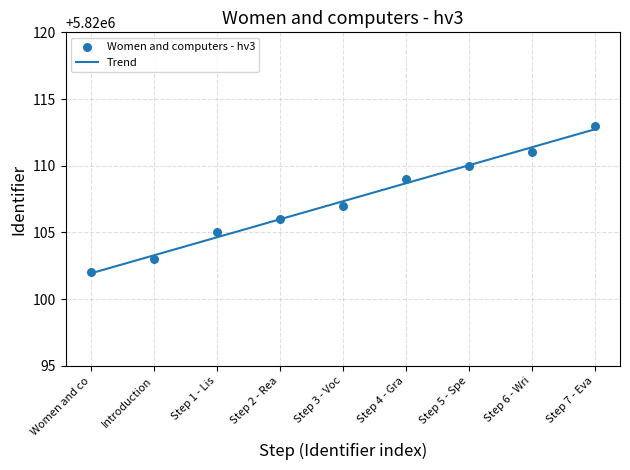

Which has a higher value, Introduction or Step 3 - Voc?

Step 3 - Voc